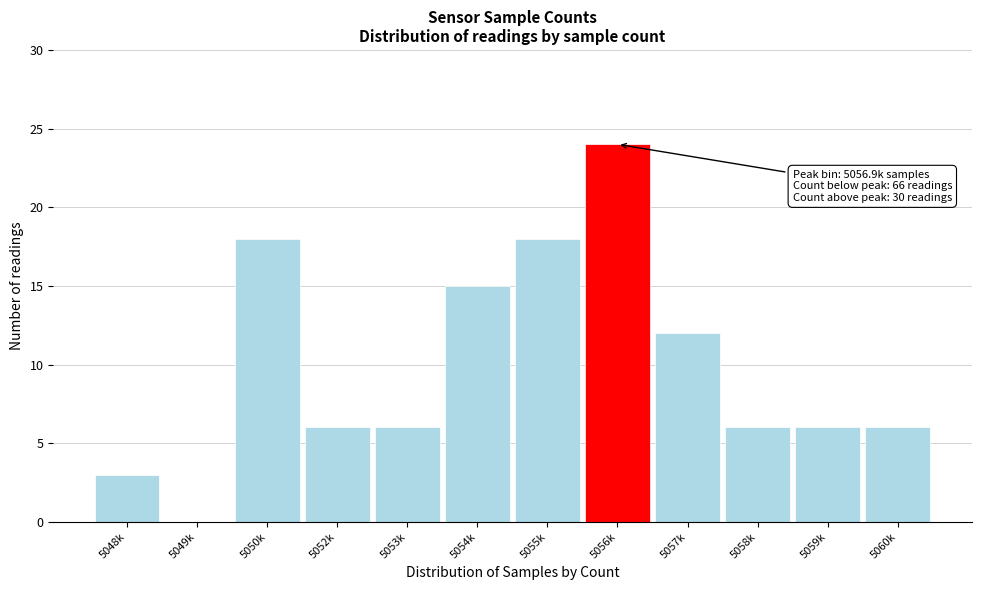

Reading right to left, list all the values displayed in this chart.

5060k=6	5059k=6	5058k=6	5057k=12	5056k=24	5055k=18	5054k=15	5053k=6	5052k=6	5050k=18	5049k=0	5048k=3